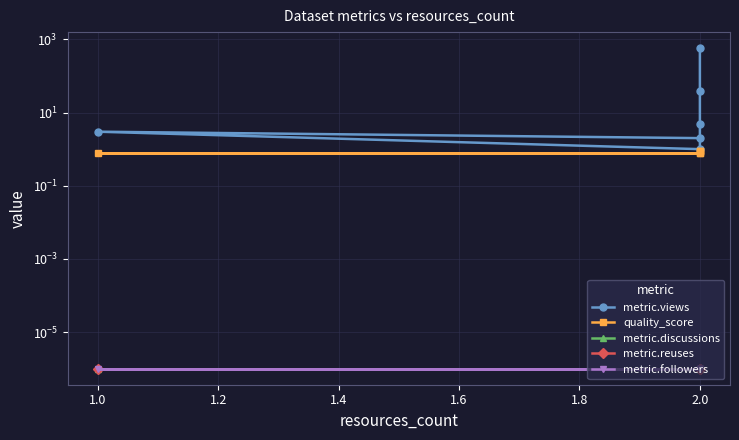

The metric.views series shows 18.0 at 2.0. True or false?

False